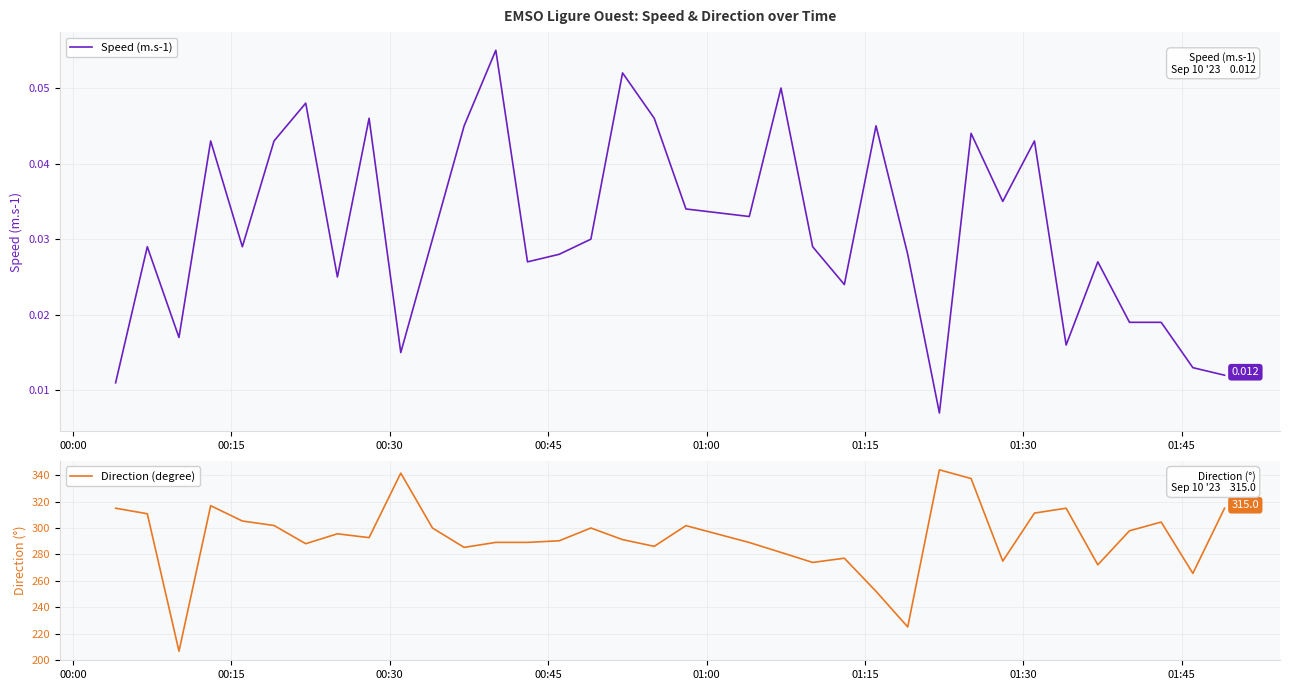

Which series has the largest total across all categories?

Direction (degree)